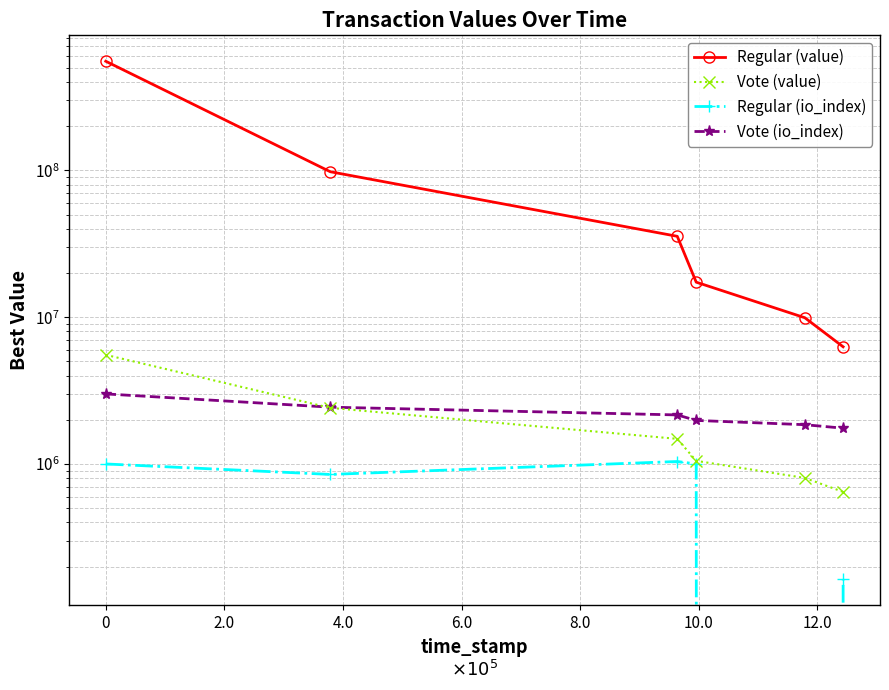

Reading left to right, transcribe all the data shown in this chart.

Regular (value): 553639830.3	97870619.6	35538622.4	17312259.3	9910115.5	6282400.2
Vote (value): 5536398.3	2409857.3	1482375.5	1049619.1	803044.7	645241.4
Regular (io_index): 1000000.0	848528.1	1039230.5	1000000.0	0.0	163299.3
Vote (io_index): 3000000.0	2436757.2	2157669.3	1979261.9	1851101.6	1752572.0